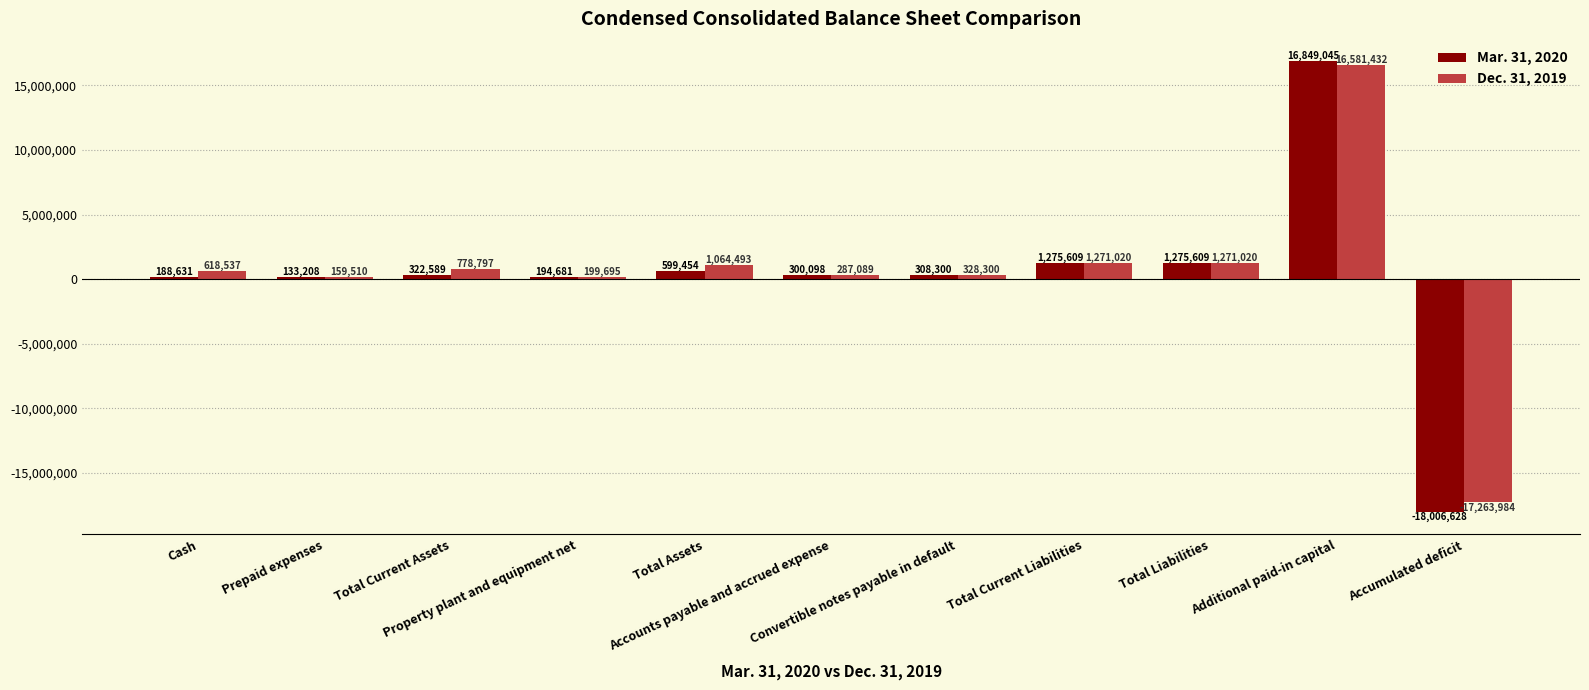

What is the value of the Mar. 31, 2020 bar at the 11th from the left?

-18006628